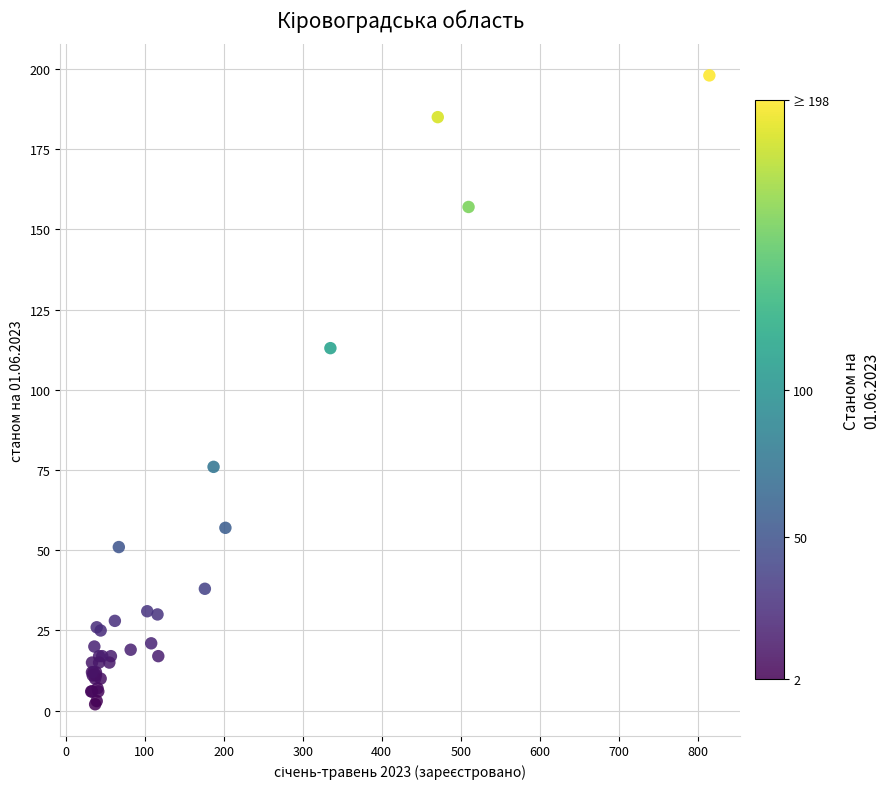

What Y value in the scatter plot is closest to 100?

113